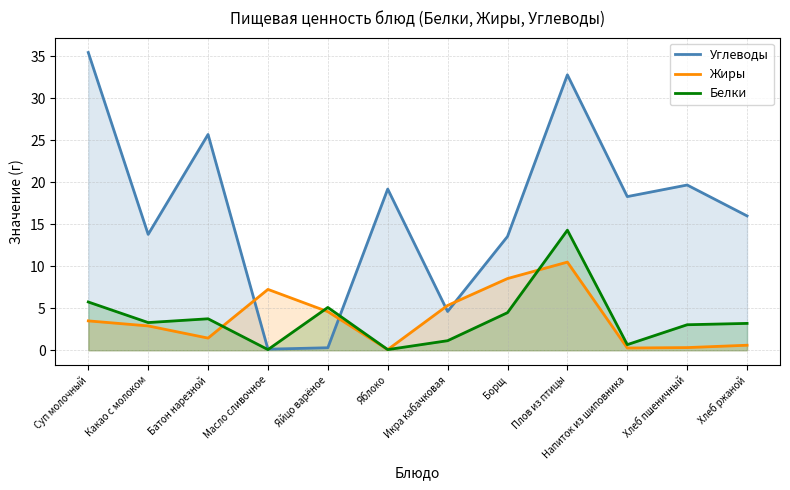

The Белки series shows 3.2 at Хлеб ржаной. True or false?

True